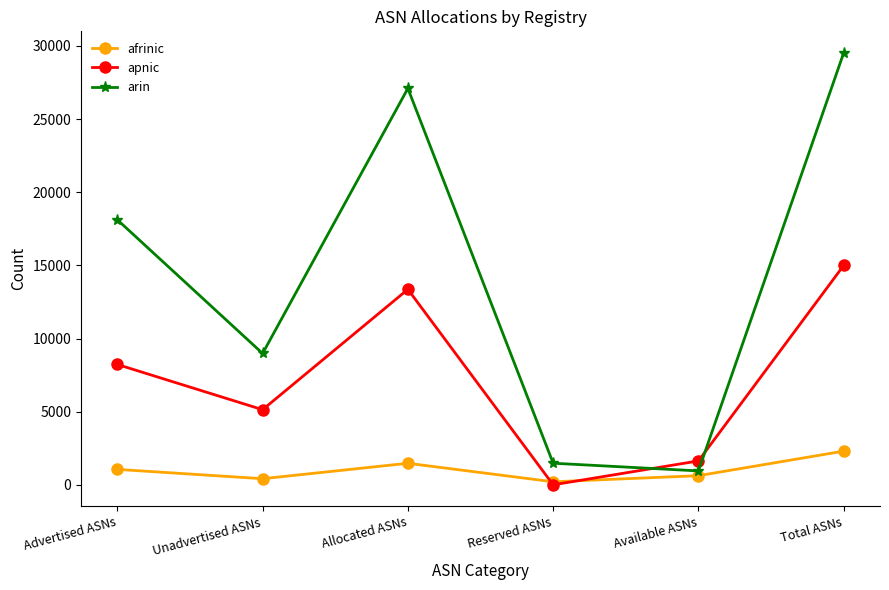

Reading left to right, what are all the values shown in this chart?

afrinic: Advertised ASNs=1055	Unadvertised ASNs=417	Allocated ASNs=1472	Reserved ASNs=206	Available ASNs=624	Total ASNs=2302
apnic: Advertised ASNs=8227	Unadvertised ASNs=5136	Allocated ASNs=13363	Reserved ASNs=0	Available ASNs=1633	Total ASNs=14996
arin: Advertised ASNs=18119	Unadvertised ASNs=8980	Allocated ASNs=27099	Reserved ASNs=1476	Available ASNs=950	Total ASNs=29525